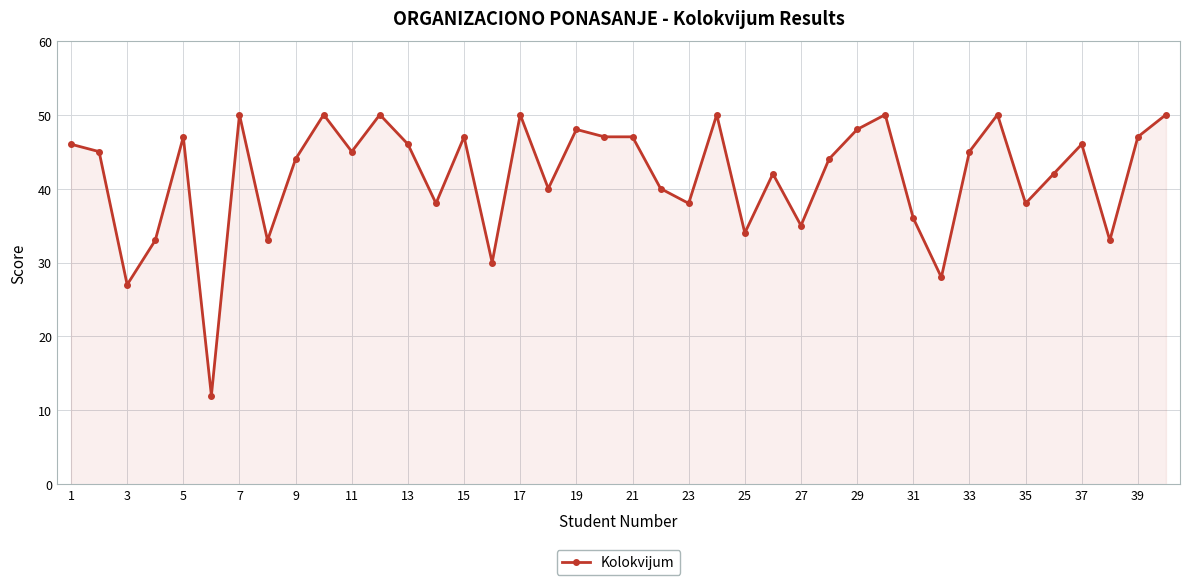

Reading left to right, extract all data points from this chart.

46	45	27	33	47	12	50	33	44	50	45	50	46	38	47	30	50	40	48	47	47	40	38	50	34	42	35	44	48	50	36	28	45	50	38	42	46	33	47	50